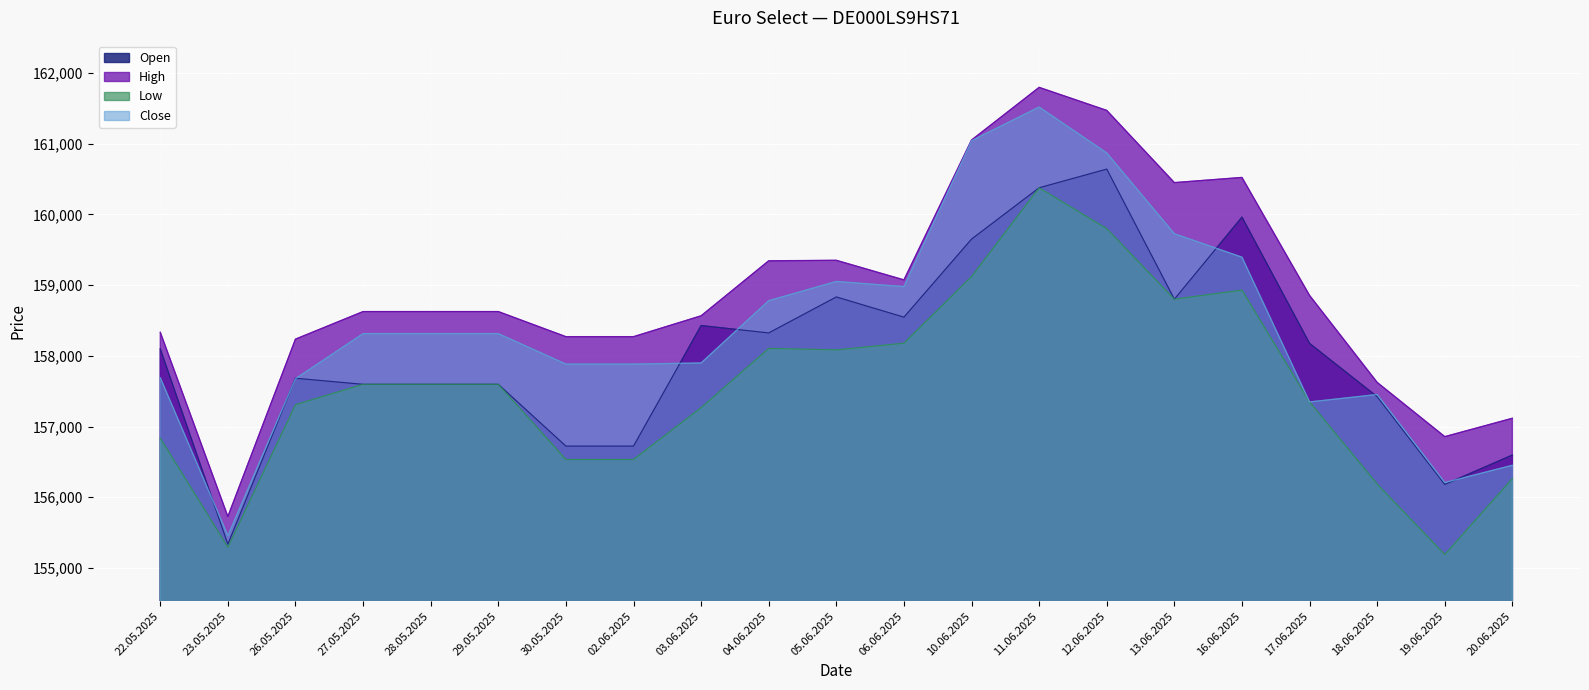

What is the minimum value shown in the chart?

155190